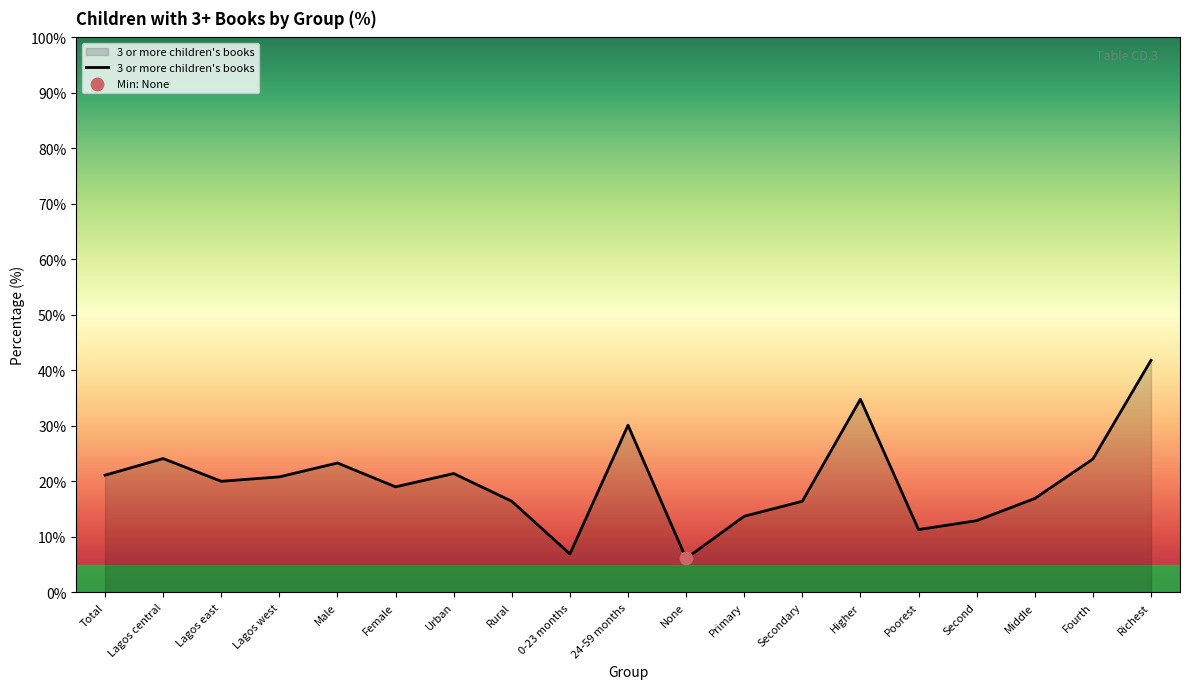

Between Lagos east and Female, which is larger?

Lagos east